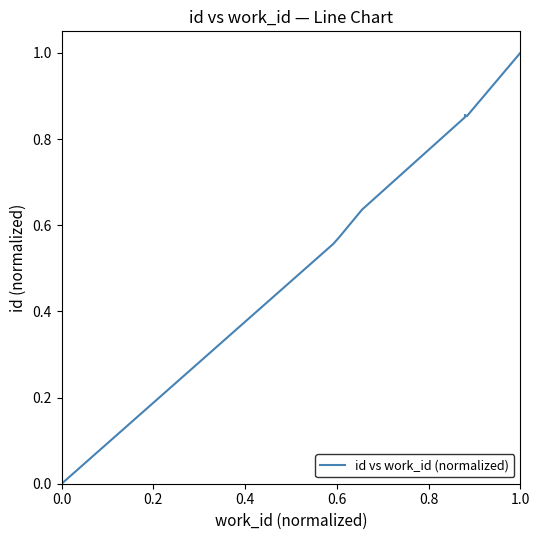

What is the sum of all values?

5.3